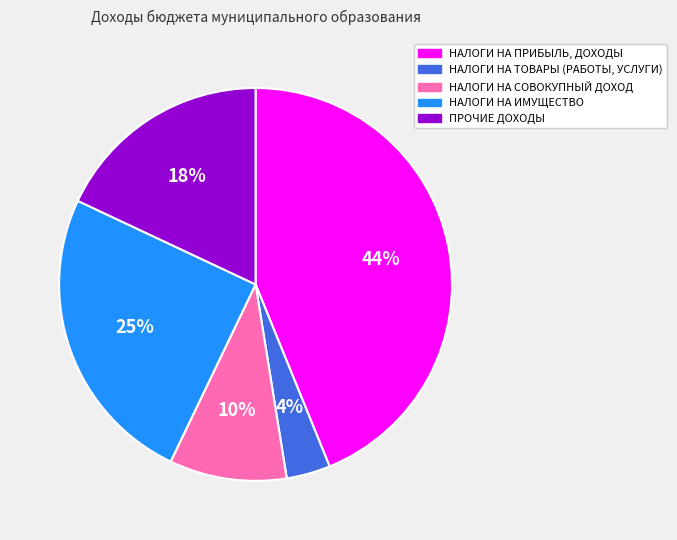

Is the sum of ПРОЧИЕ ДОХОДЫ and НАЛОГИ НА ИМУЩЕСТВО greater than half?

No